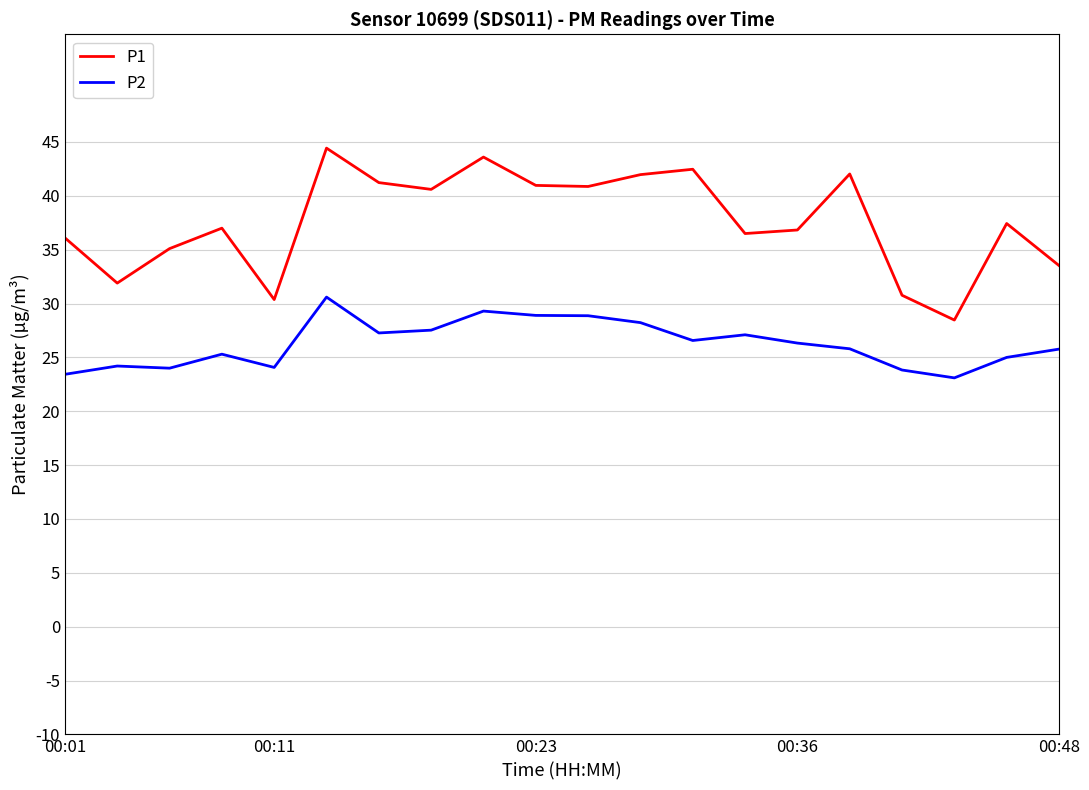

True or false: P1 and P2 intersect in this chart.

False